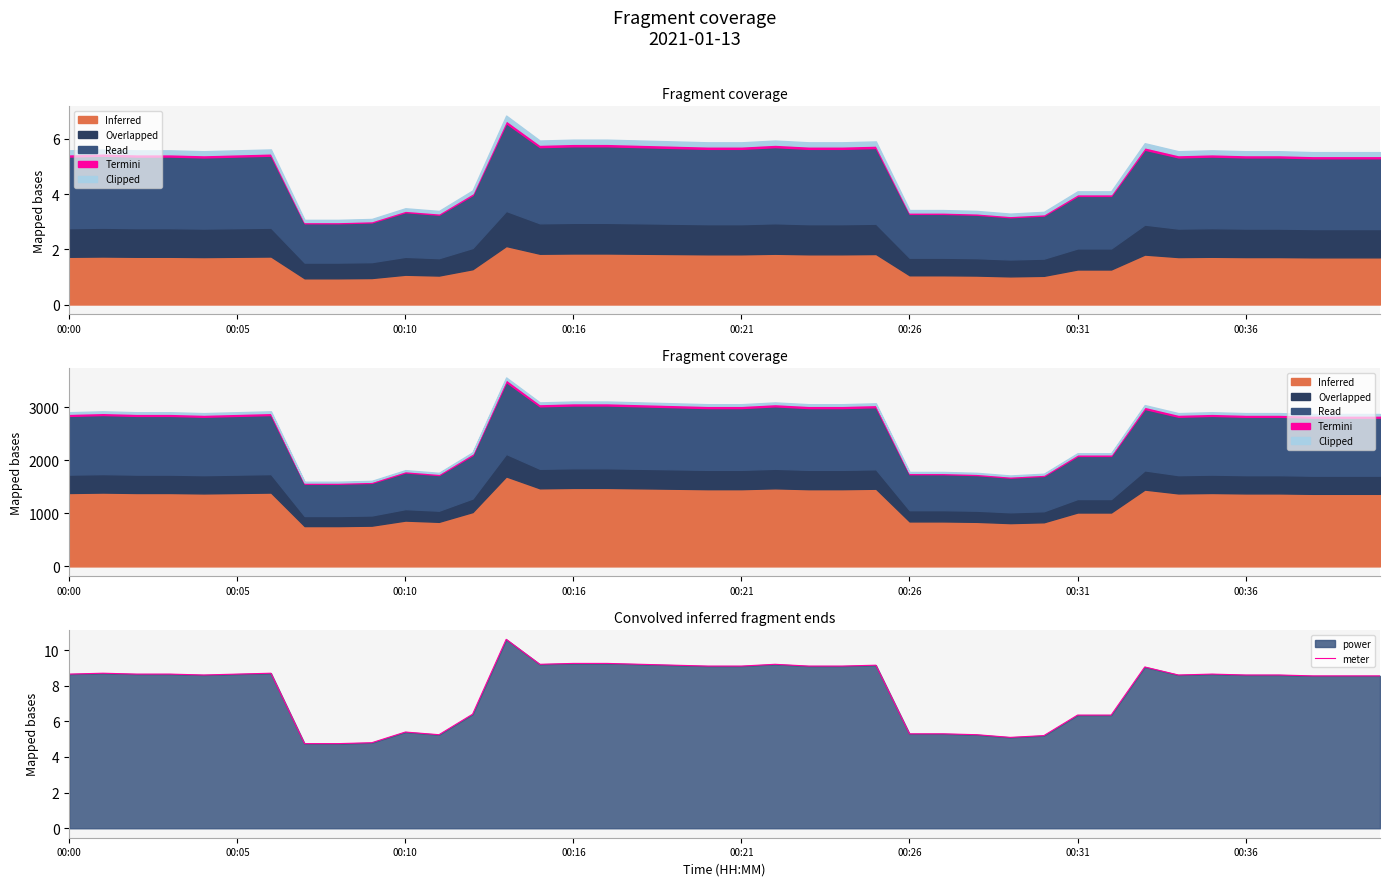

How many lines are shown in the chart?

1